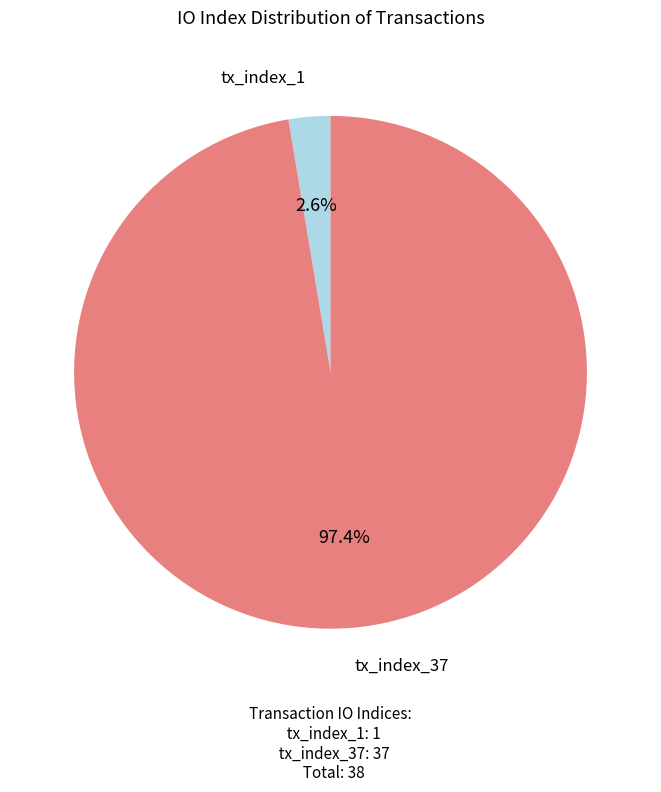

Does any single category account for the majority?

Yes